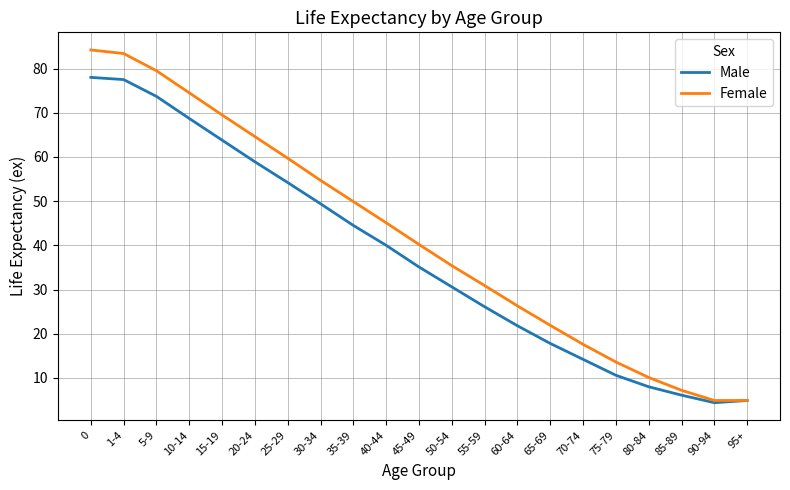

Reading left to right, list all the values displayed in this chart.

Male: 78.0	77.5	73.7	68.7	63.8	58.9	54.2	49.4	44.5	40.0	35.1	30.6	26.1	21.8	17.8	14.2	10.6	8.0	6.1	4.4	4.9
Female: 84.2	83.4	79.5	74.5	69.5	64.6	59.7	54.7	49.9	45.1	40.2	35.4	30.9	26.3	21.9	17.6	13.6	10.1	7.2	4.9	4.9